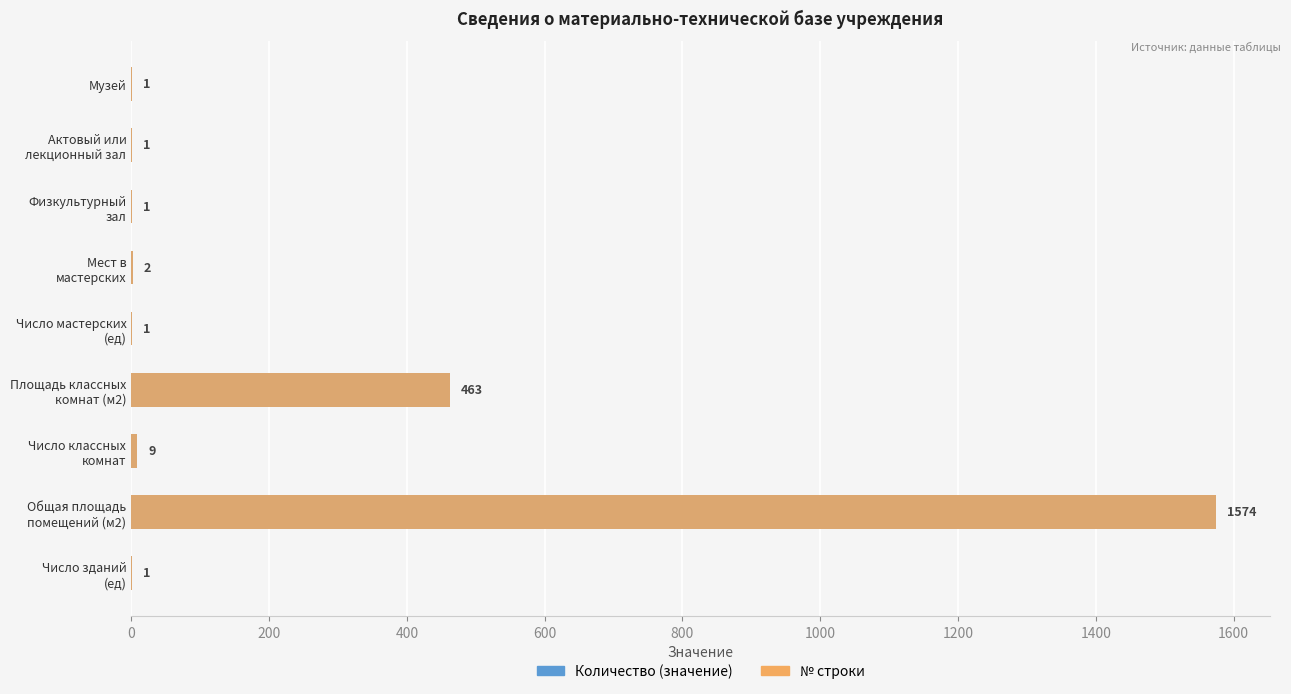

What is the average value of the Показатель (кол-во) series?

228